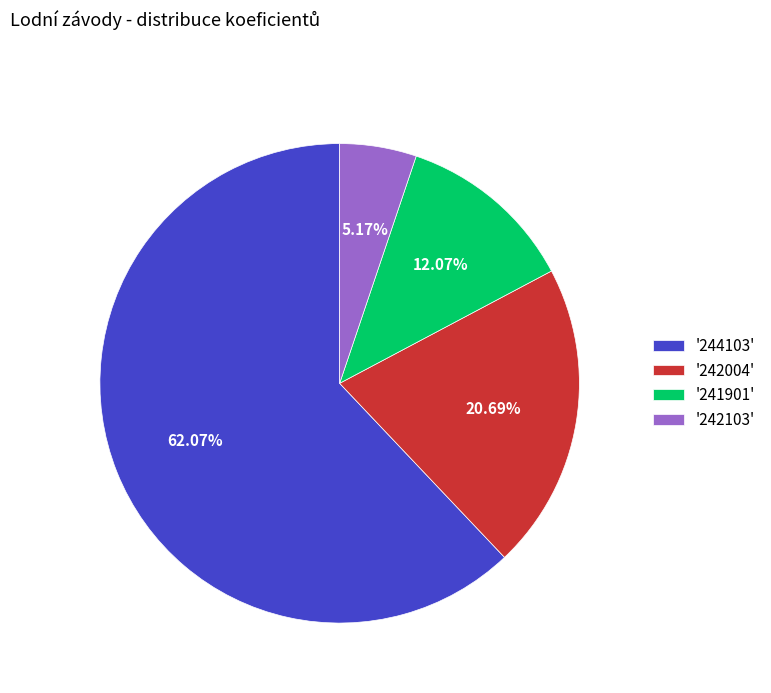

Which slice is the largest?

'244103'